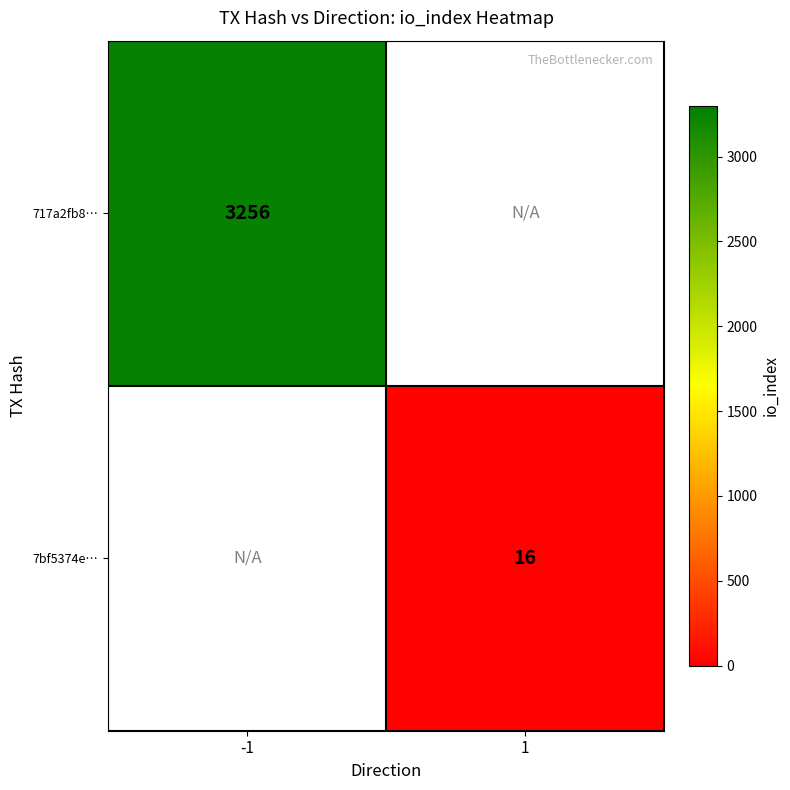

Count the number of data series in this chart.

2